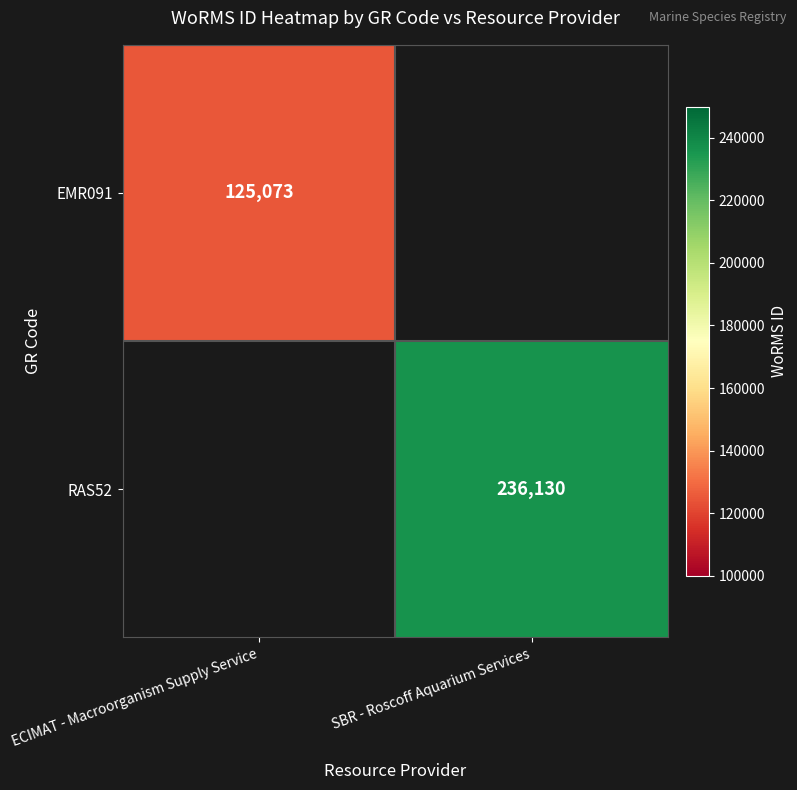

At which category does the chart reach its minimum across all series?

ECIMAT - Macroorganism Supply Service